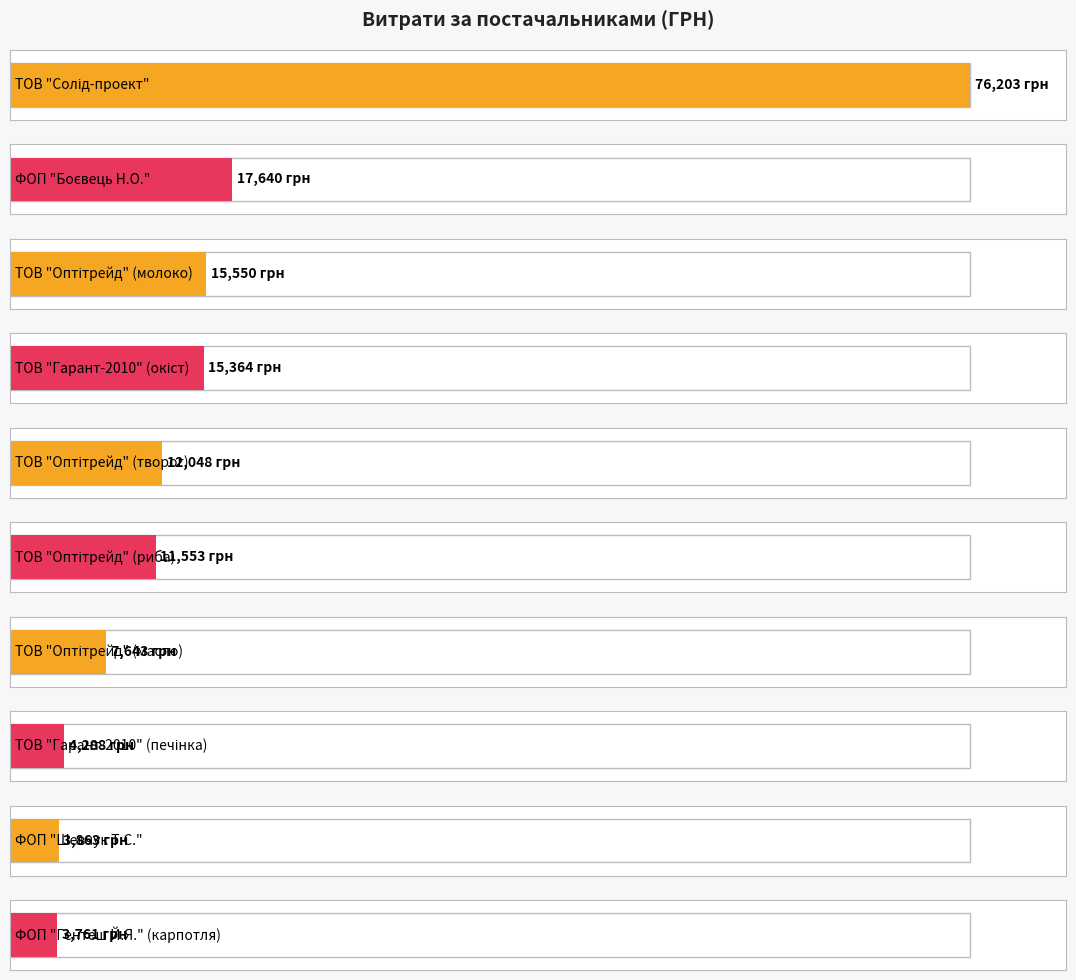

What is the difference between the second highest and minimum values?

13879.0